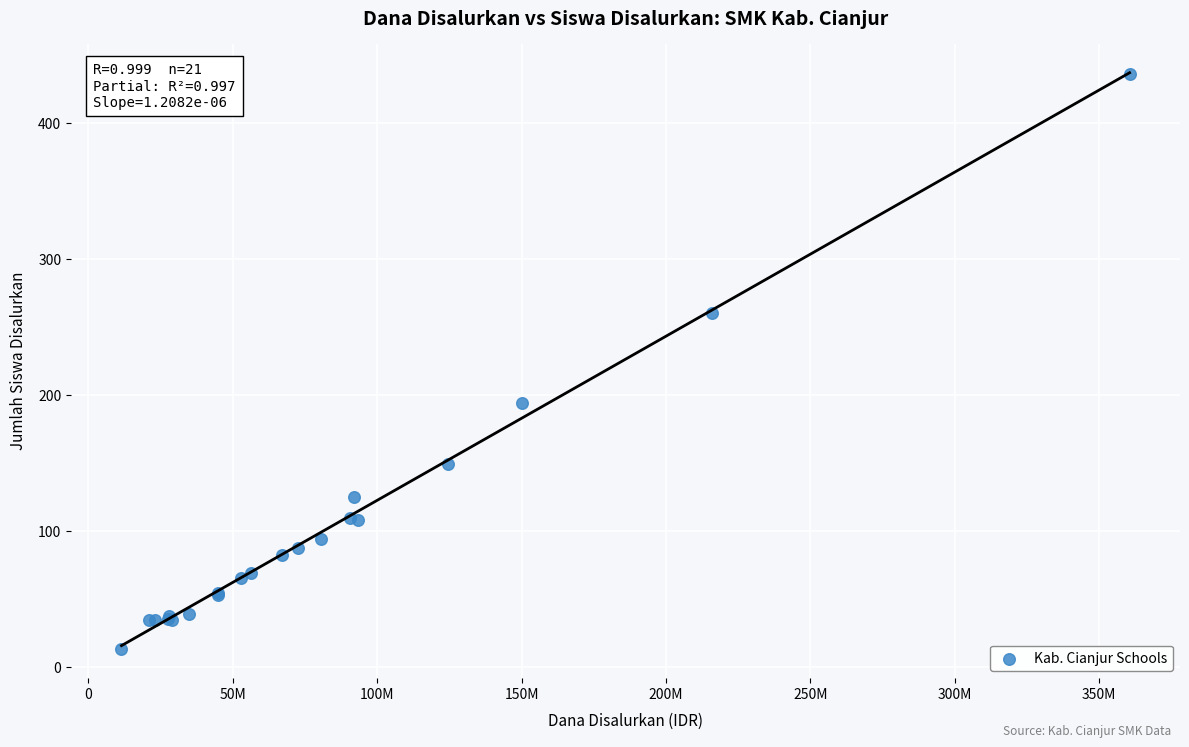

What Y value in the scatter plot is closest to 224?

194